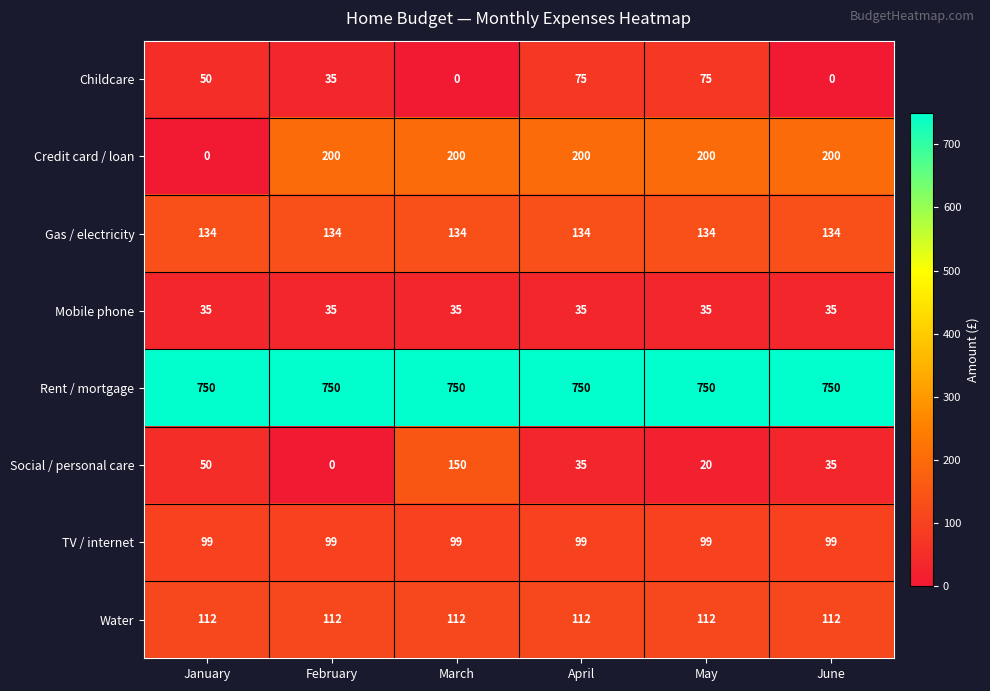

What is the sum of the Childcare values at January and May?

125